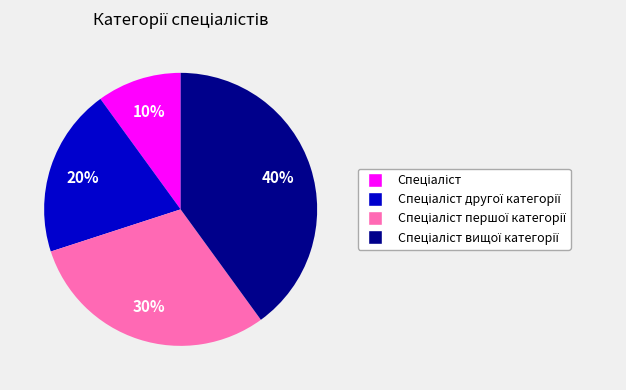

To the nearest percent, what is the difference between the largest and smallest slice percentages?

30%